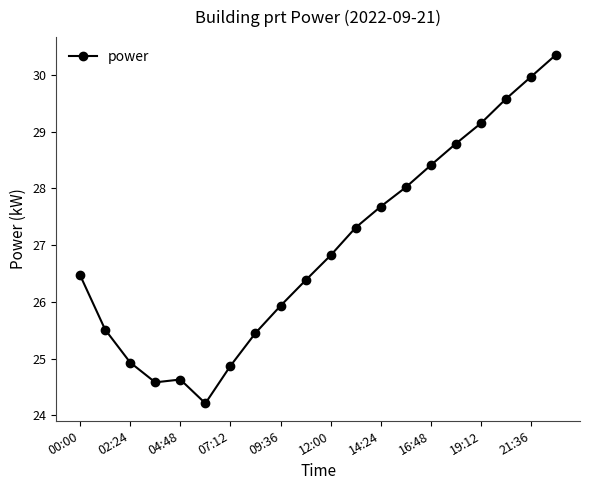

True or false: there are more than 1 points higher than both neighbors.

False